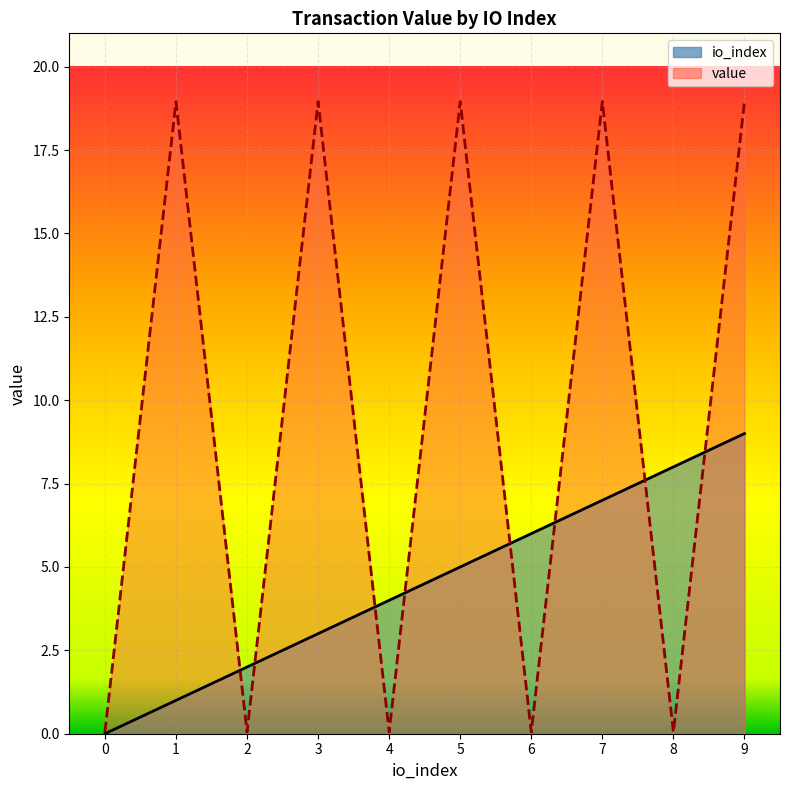

Is the value of value at 0 greater than the value of io_index at 9?

No